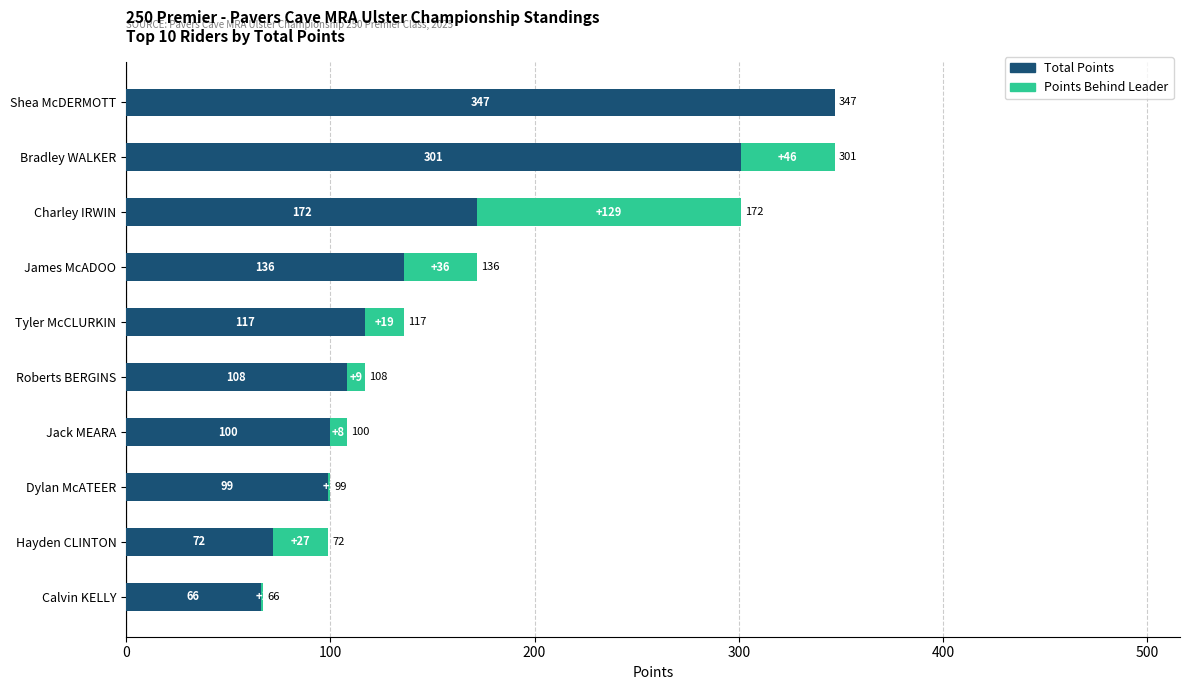

Which category has the highest value in the Total Points series?

Shea McDERMOTT